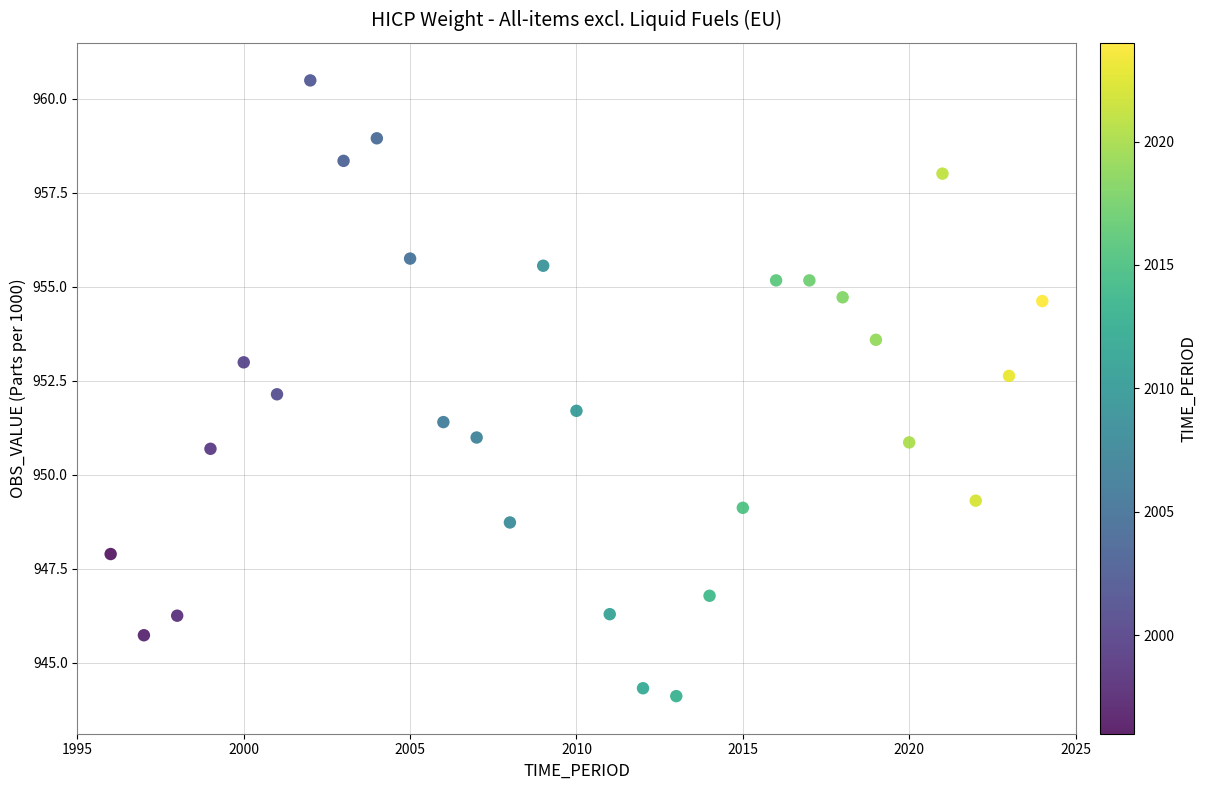

What is the range of Y values (max minus min)?

16.4